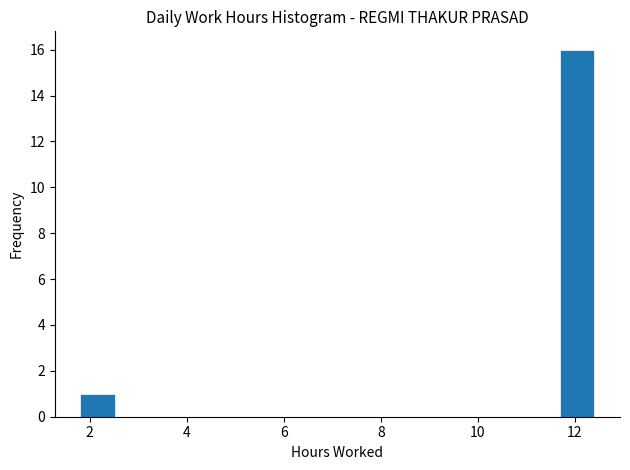

Read against the x-axis, roughly where is the centre of the tallest bar?

12.0